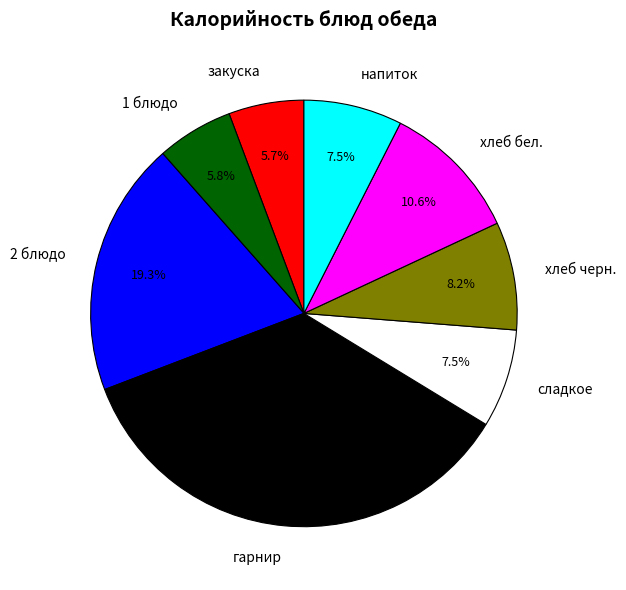

Which category has the biggest portion of the pie?

гарнир